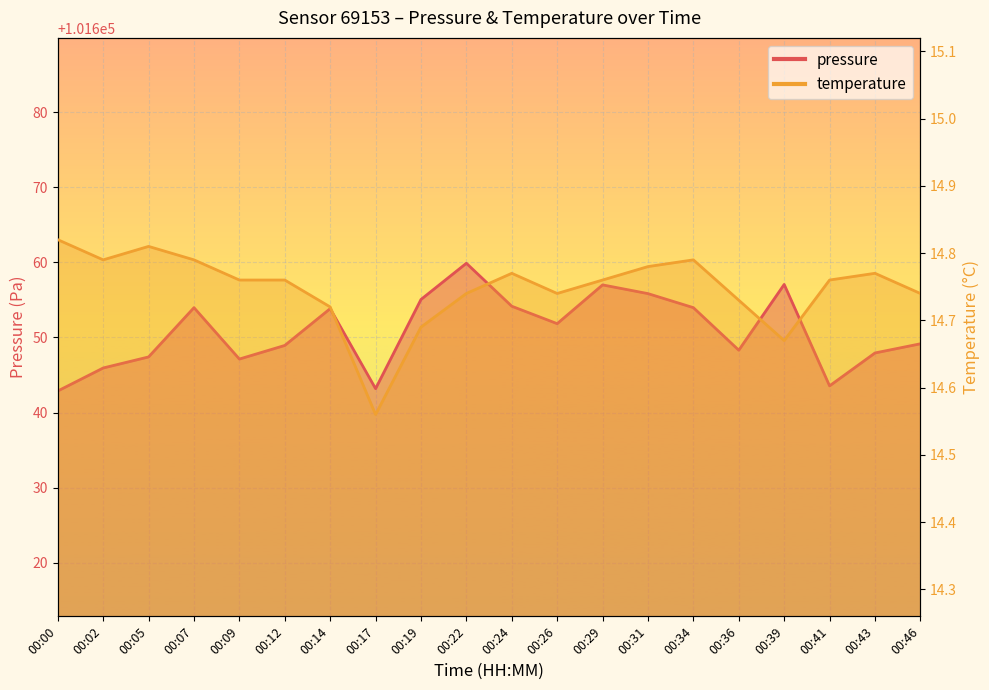

How many interior local peaks does the pressure series have?

5